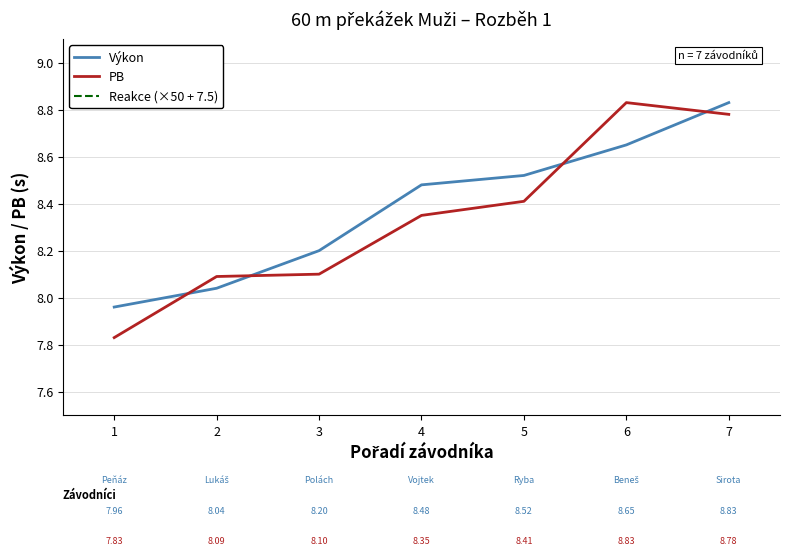

What is the value of the Výkon point at the 1st from the left?

8.0